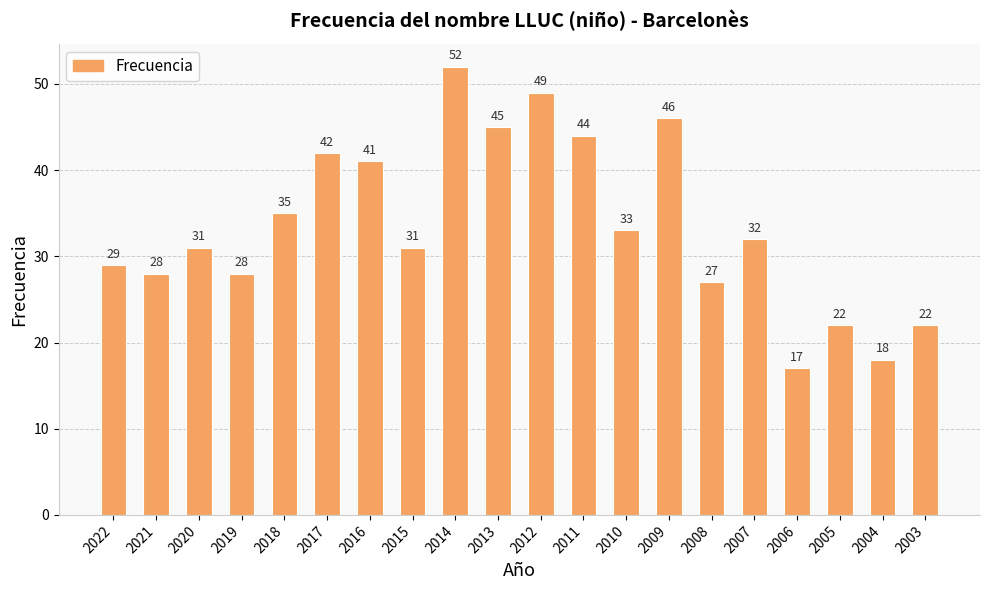

How many categories are shown in the chart?

20